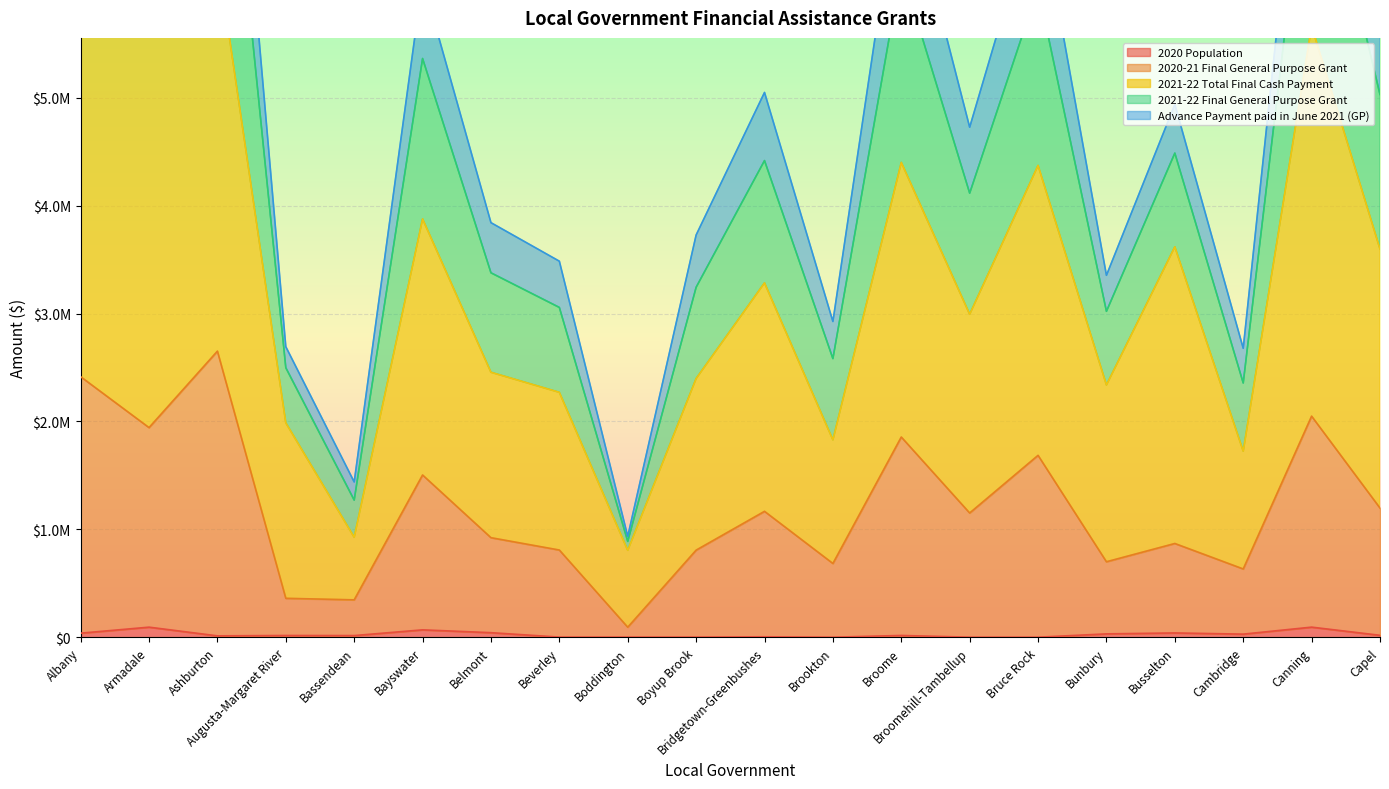

How many interior local peaks does the 2021-22 Total Final Cash Payment series have?

7